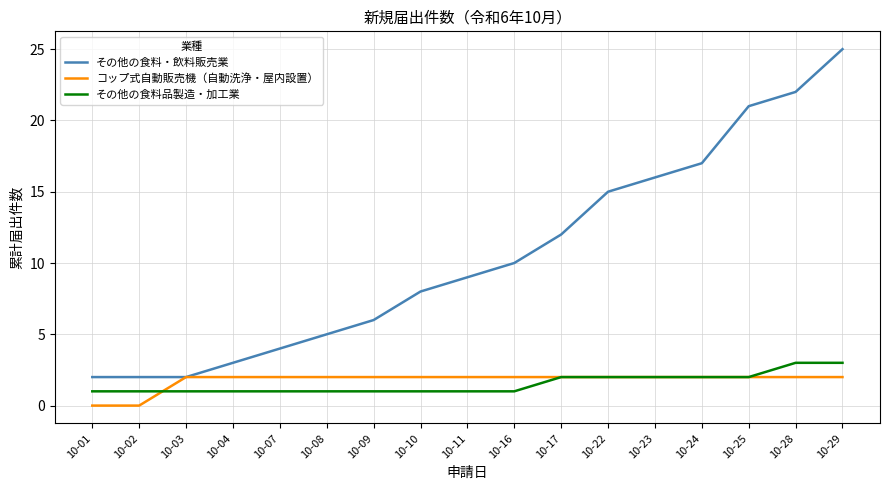

Reading left to right, list all the values displayed in this chart.

その他の食料・飲料販売業: 2	2	2	3	4	5	6	8	9	10	12	15	16	17	21	22	25
コップ式自動販売機（自動洗浄・屋内設置）: 0	0	2	2	2	2	2	2	2	2	2	2	2	2	2	2	2
その他の食料品製造・加工業: 1	1	1	1	1	1	1	1	1	1	2	2	2	2	2	3	3